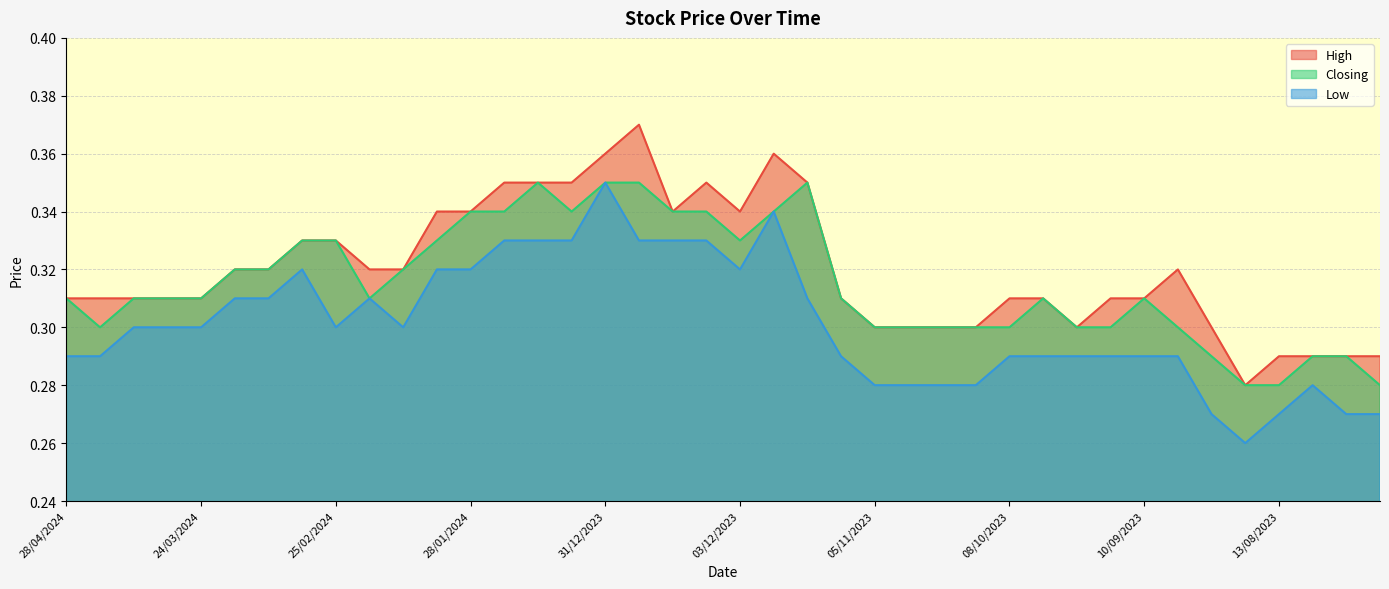

What is the sum of the Low values at 25/02/2024 and 03/12/2023?

0.6